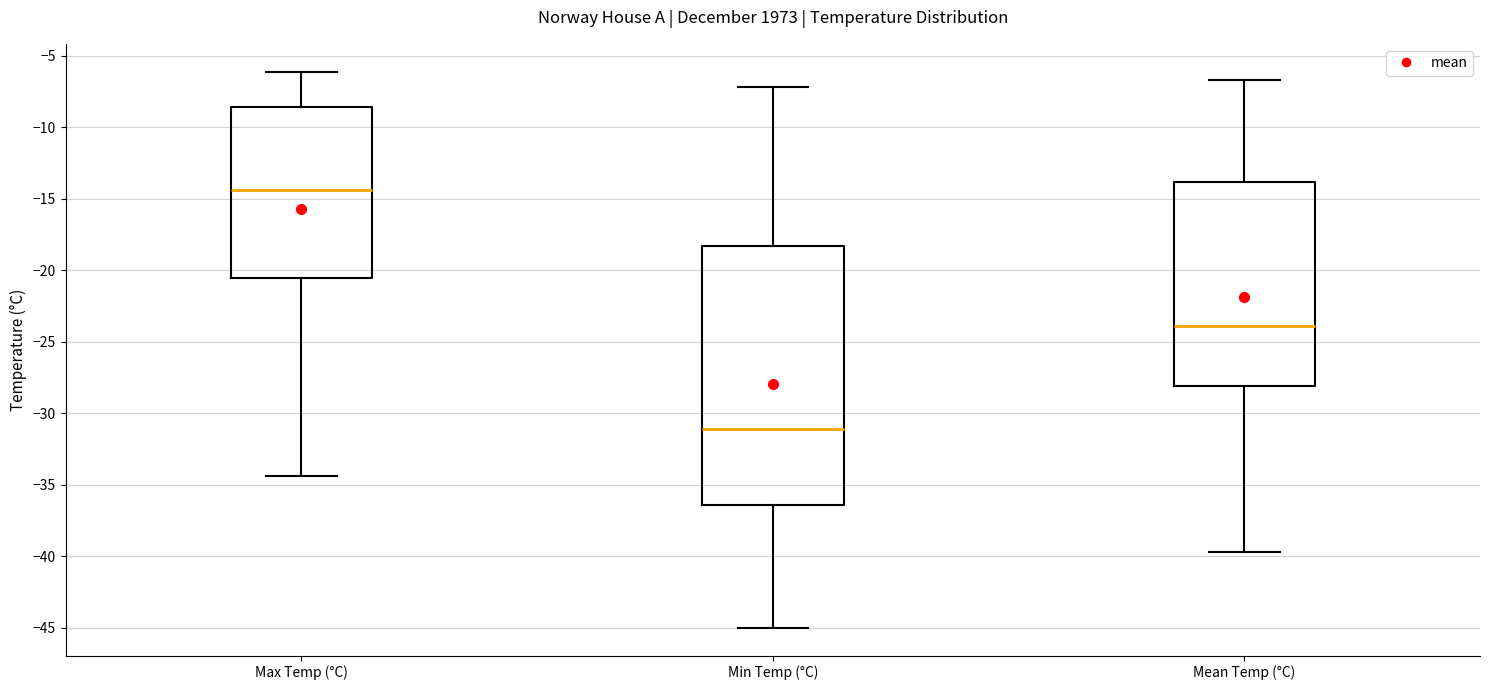

Which box's median line is the highest?

Max Temp (°C)